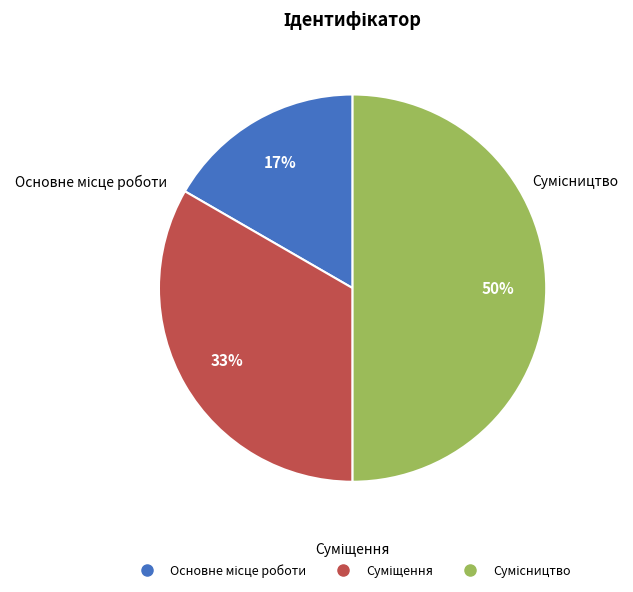

To the nearest percent, what is the average slice percentage?

33%